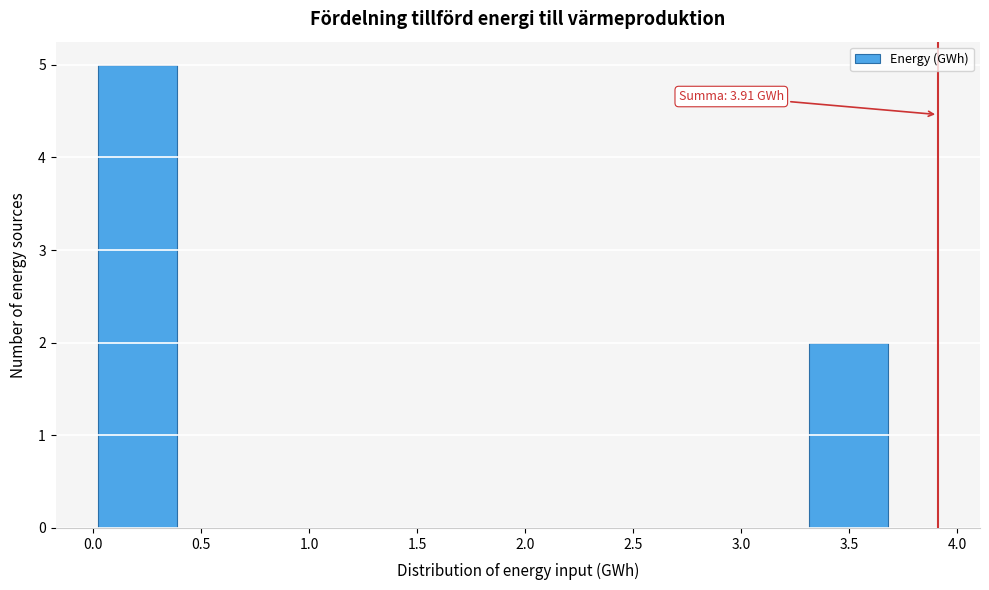

Which range on the x-axis has the tallest bar?

0.00 to 0.40